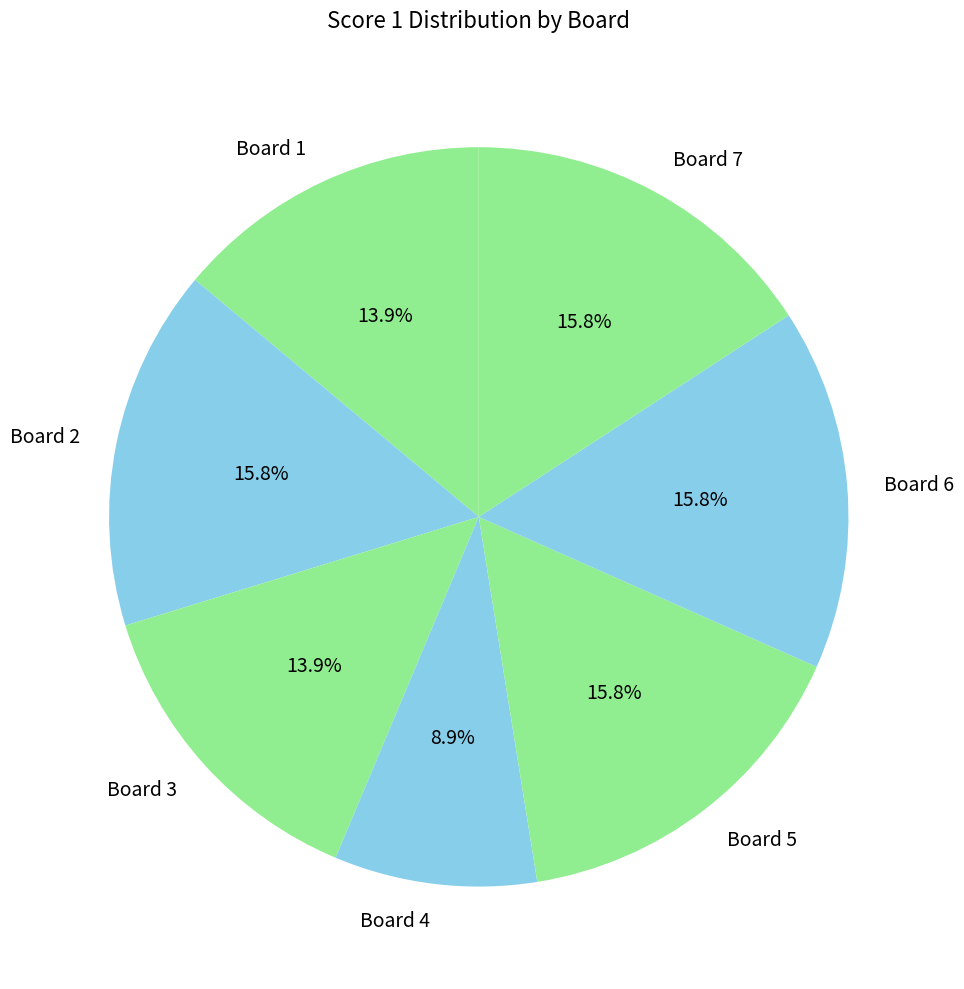

Is there a majority slice in this chart?

No